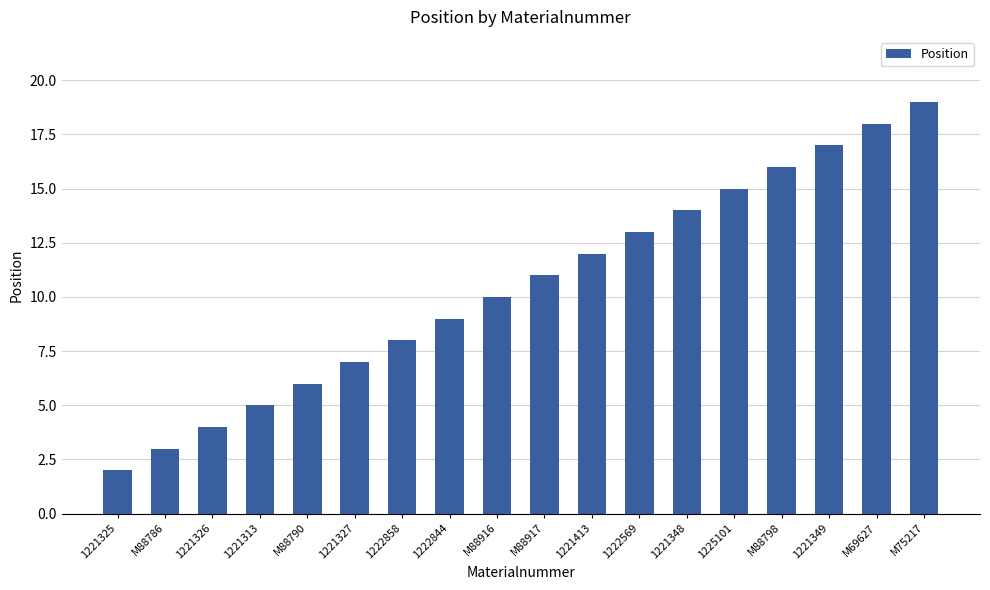

How many data points does each series have?

18